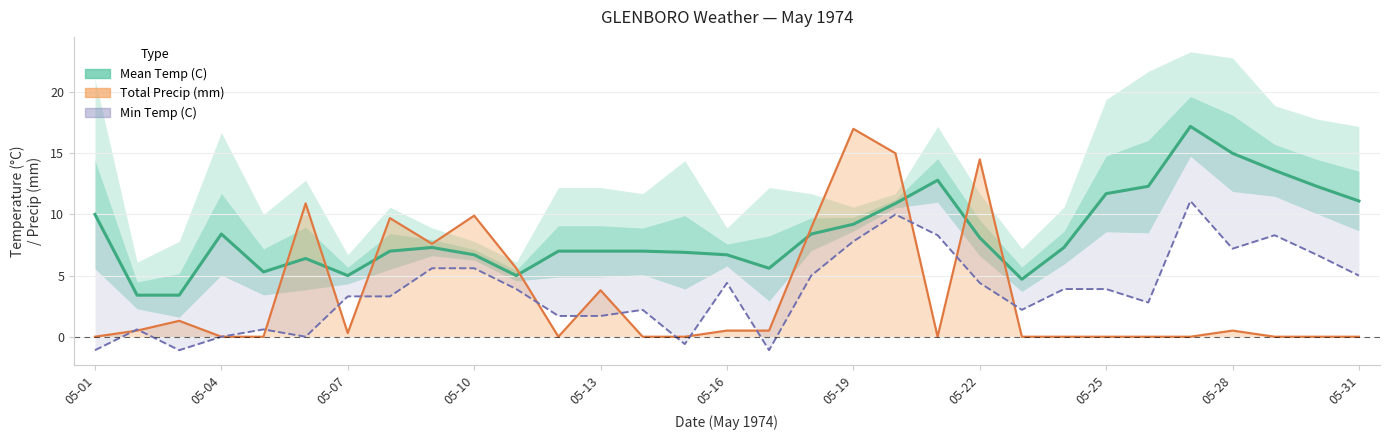

How many interior local valleys does the Min Temp (C) series have?

7